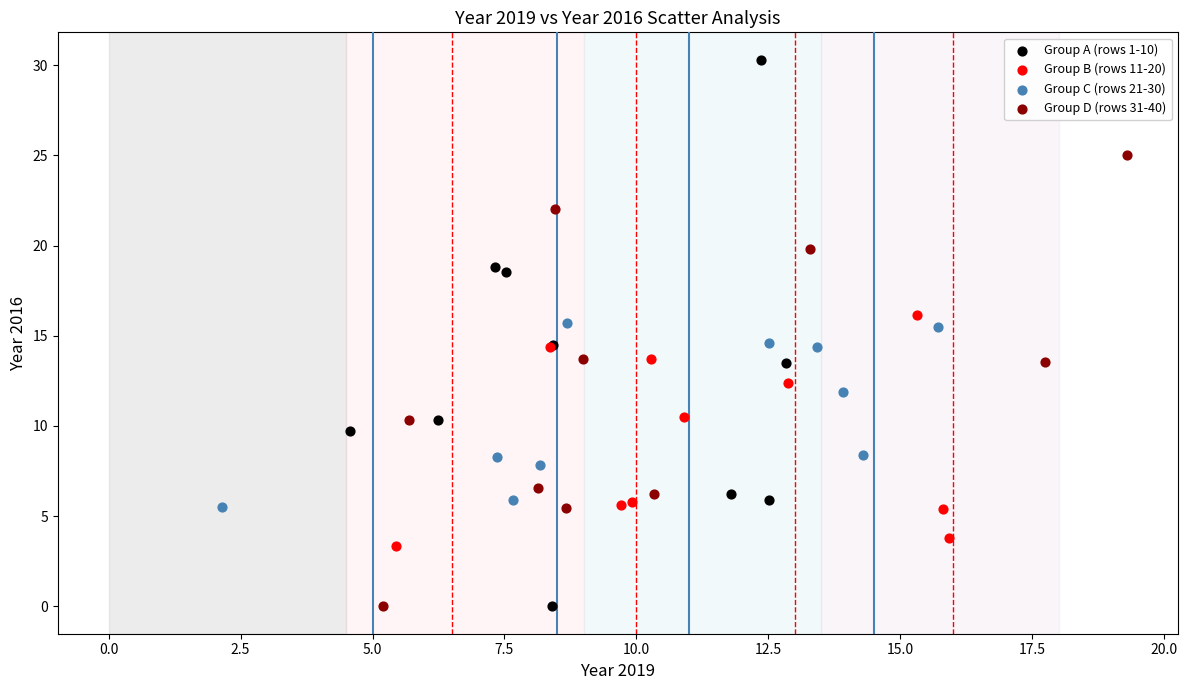

Which series has the largest Y range (max minus min)?

Group A (rows 1-10)